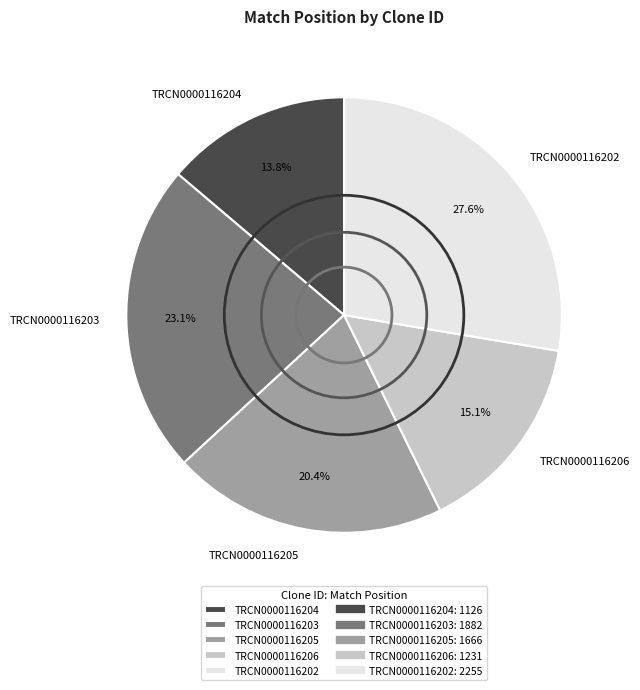

To the nearest percent, what percentage of the pie is TRCN0000116203?

23%